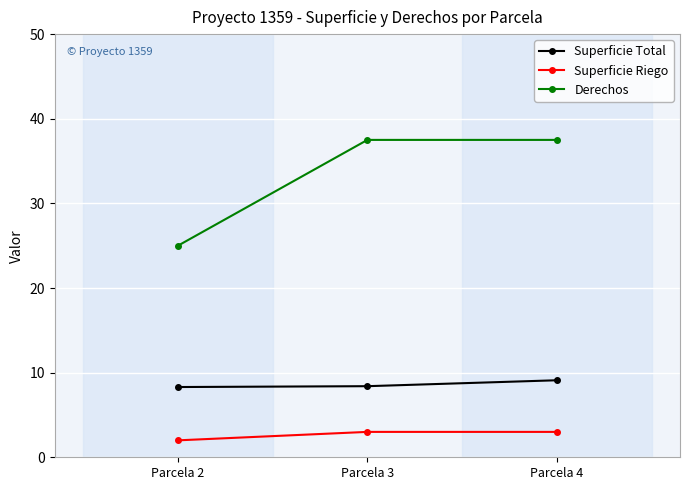

What is the maximum value for Derechos?

37.5